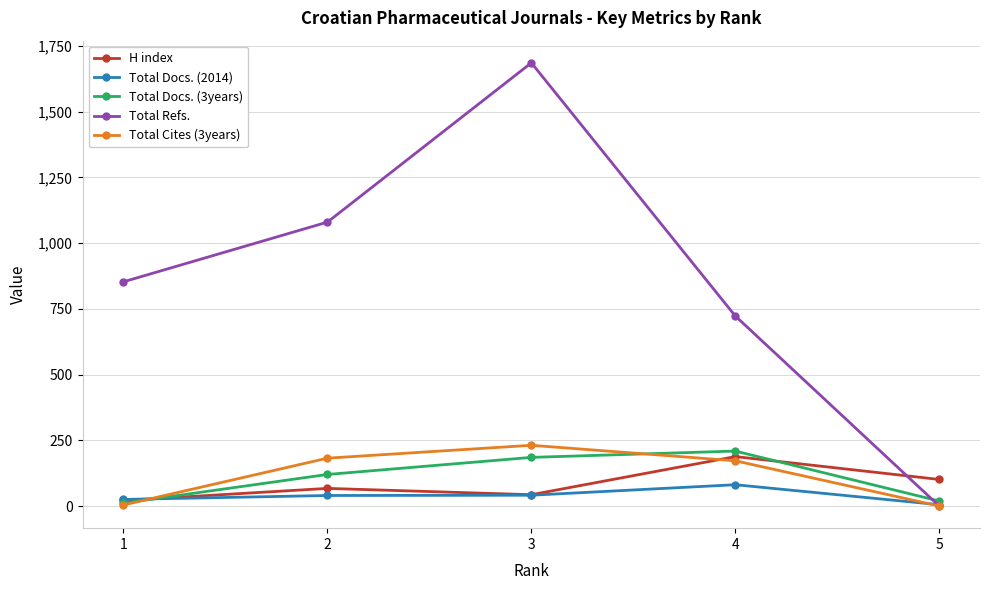

At which category is the sum across all series the highest?

3